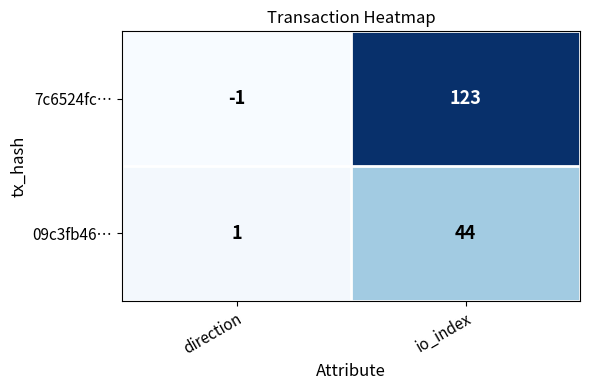

Reading left to right, extract all data points from this chart.

7c6524fc…: -1	123
09c3fb46…: 1	44